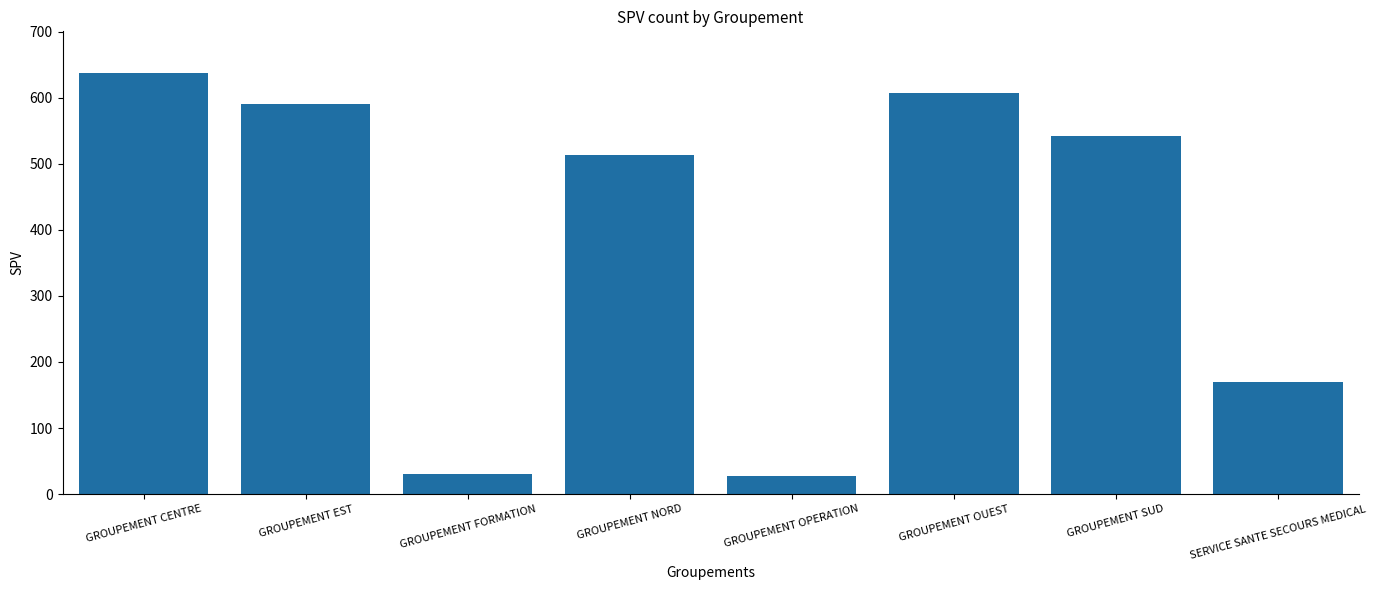

What is the value of the 8th bar from the left?

169